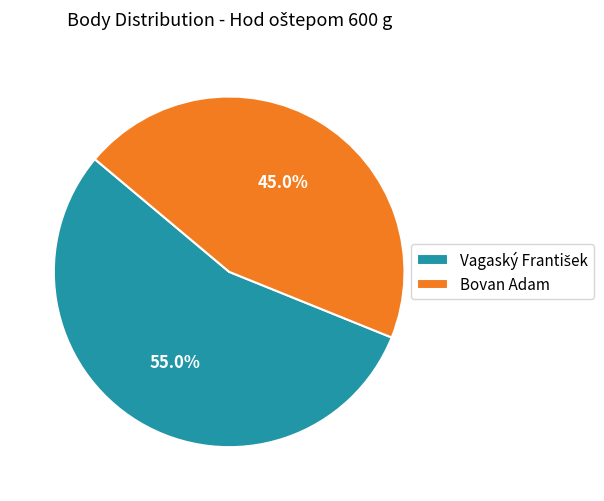

What percentage is NOT represented by Bovan Adam?

55.0%